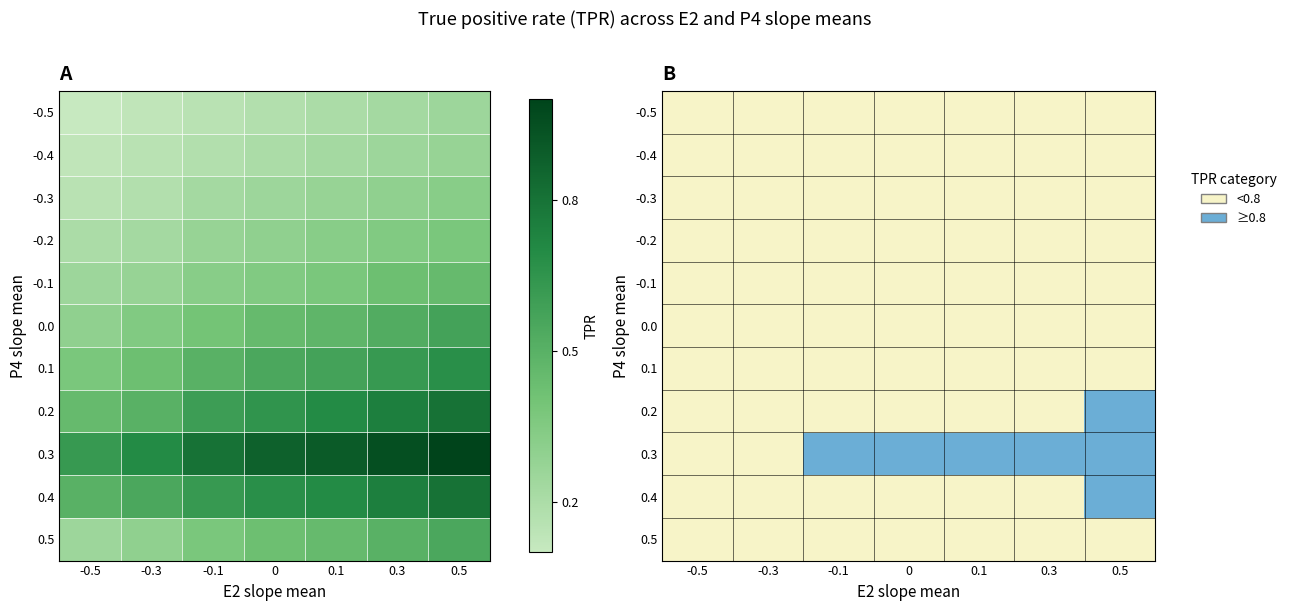

What is the difference between the maximum and minimum values in the 0.3 series?

1